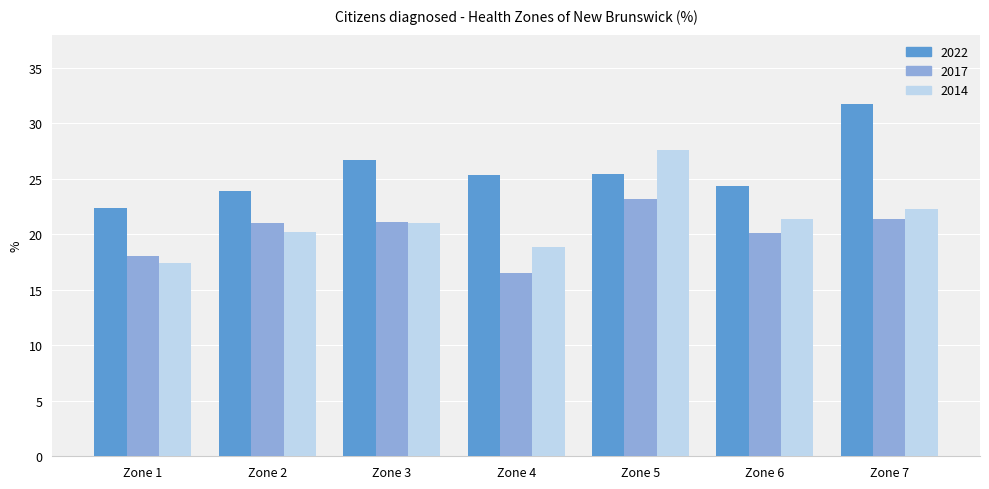

How many bars are there in total?

21